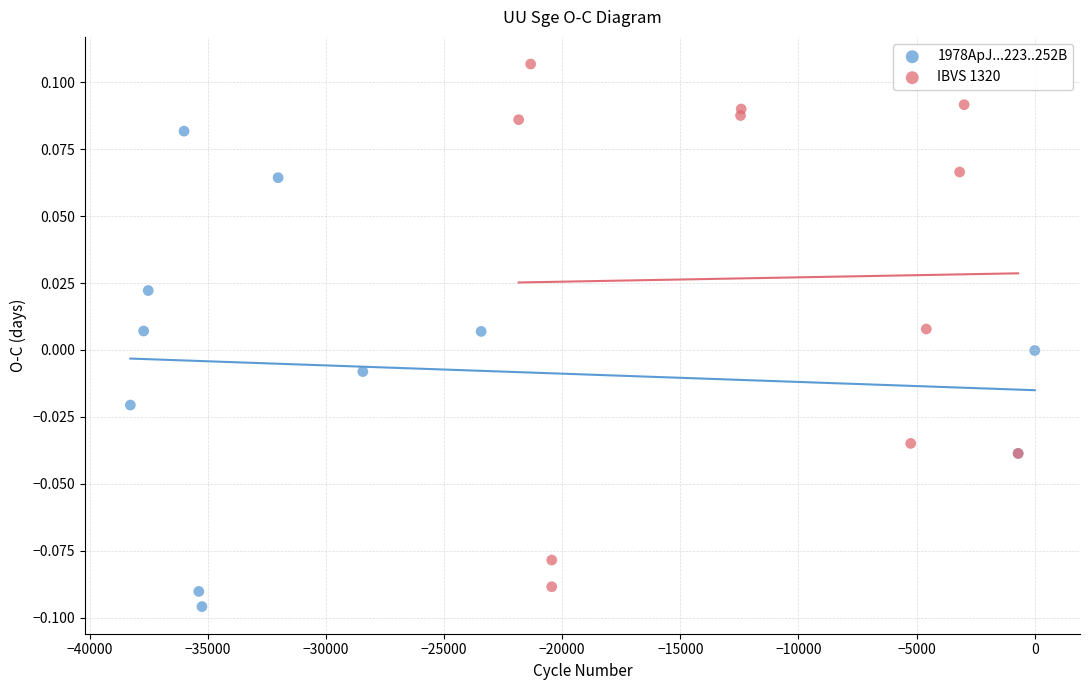

Which series reaches the maximum Y coordinate?

IBVS 1320